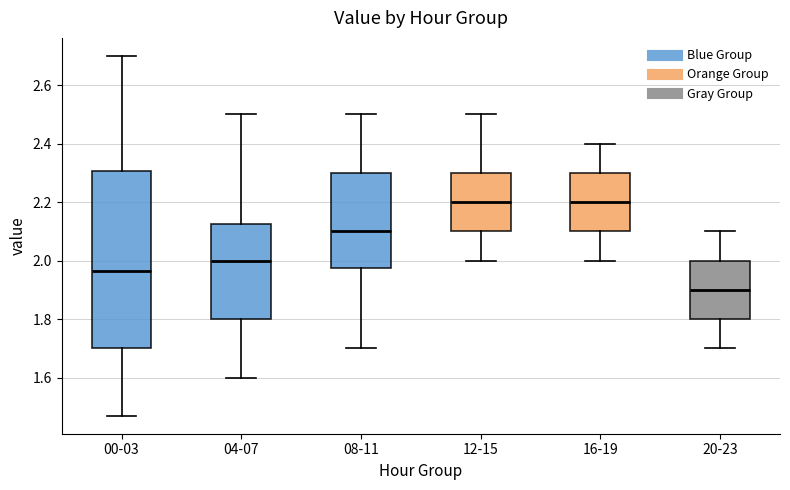

Which box is the tallest, from its lower edge to its upper edge?

00-03